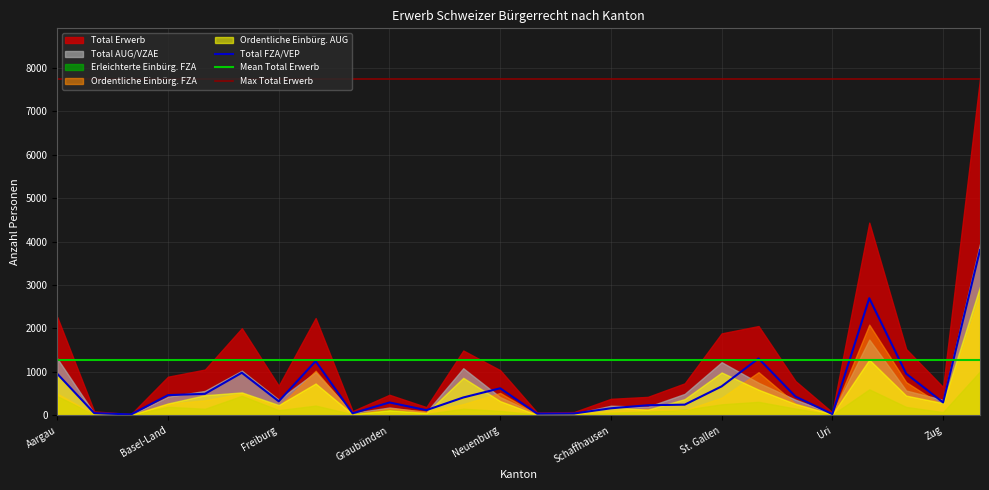

True or false: Total Erwerb has more than 2 points higher than both neighbors.

True